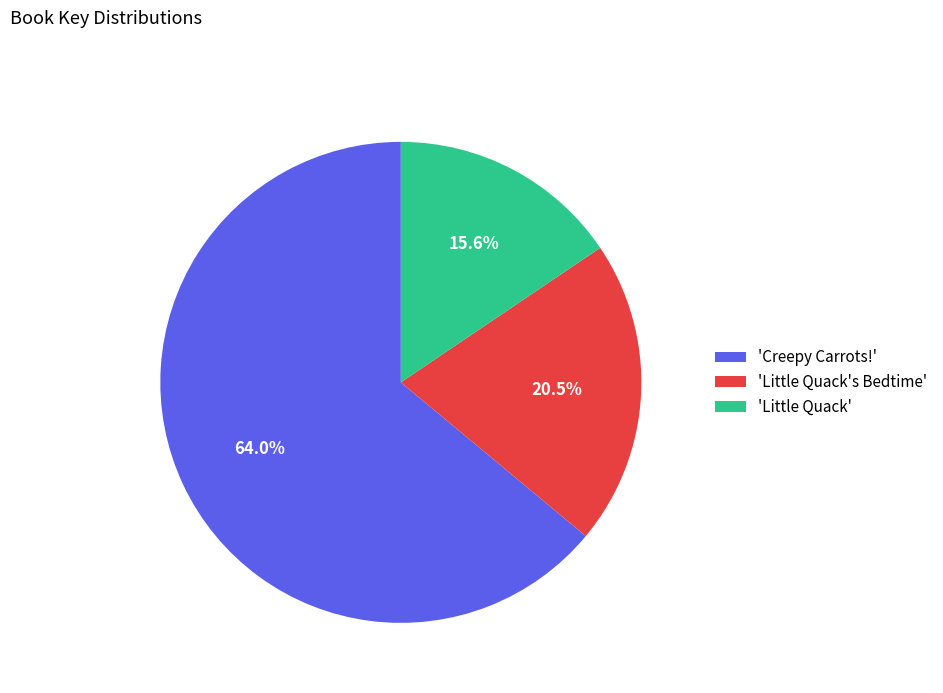

Is there a majority slice in this chart?

Yes